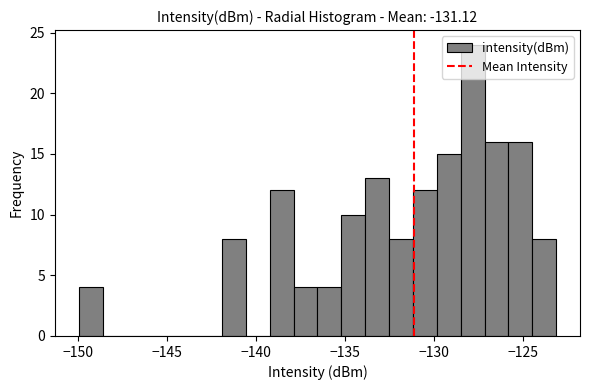

Read against the x-axis, roughly where is the centre of the tallest bar?

-128.0